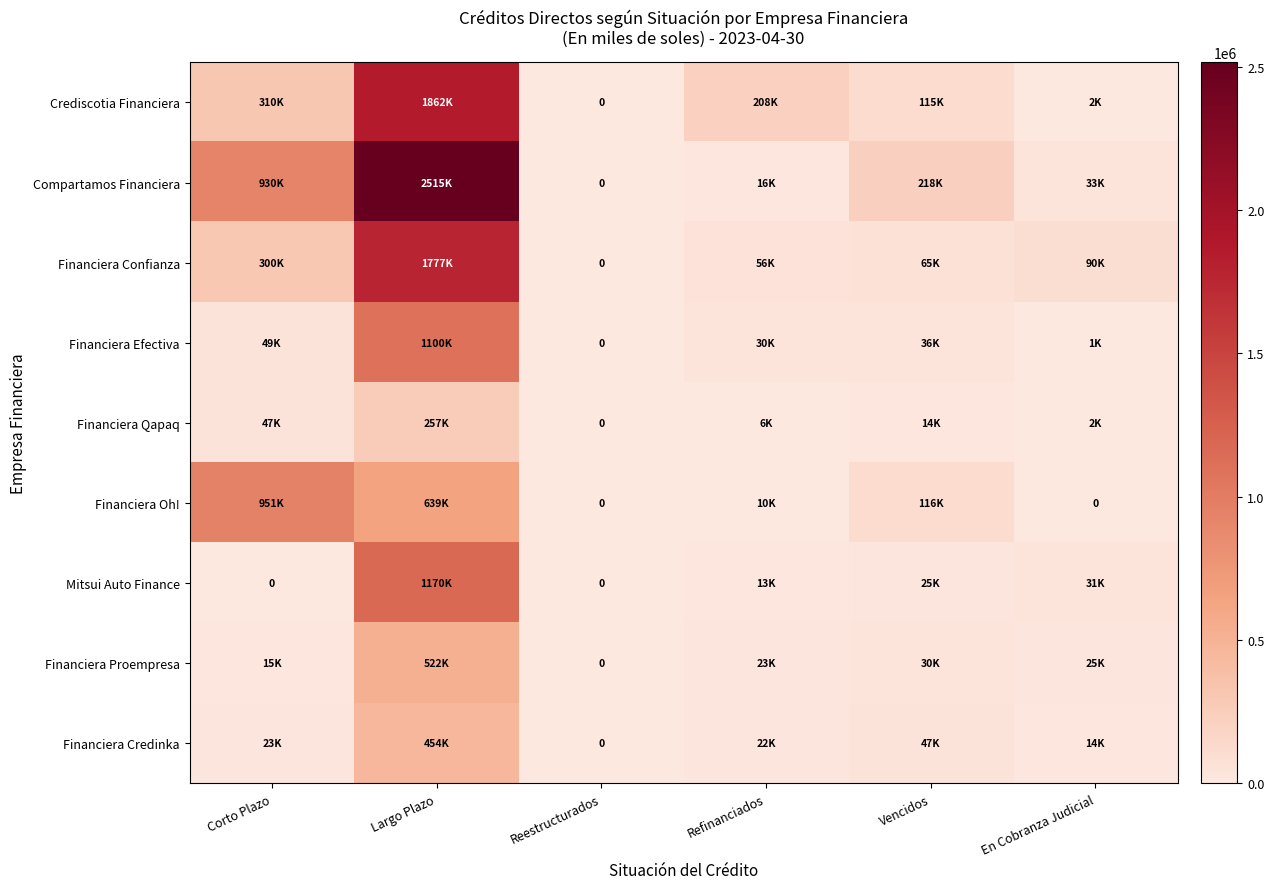

Is it true that Compartamos Financiera equals 554884.7 at Corto Plazo?

False